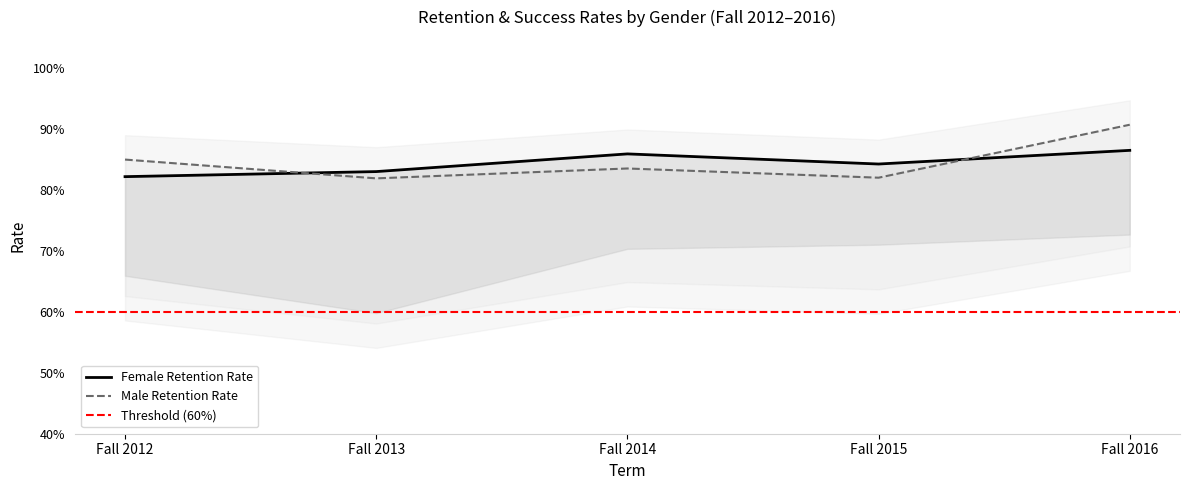

What is the total value across all series at Fall 2013?

1.6